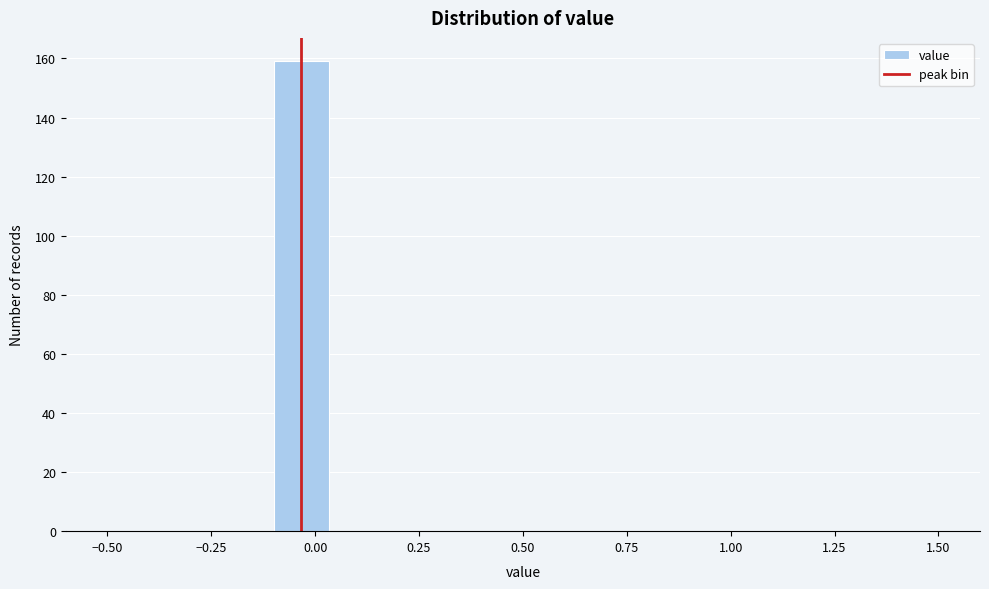

Around what value on the x-axis is the tallest bar? Give the approximate position of its centre, as read against the axis.

-0.05